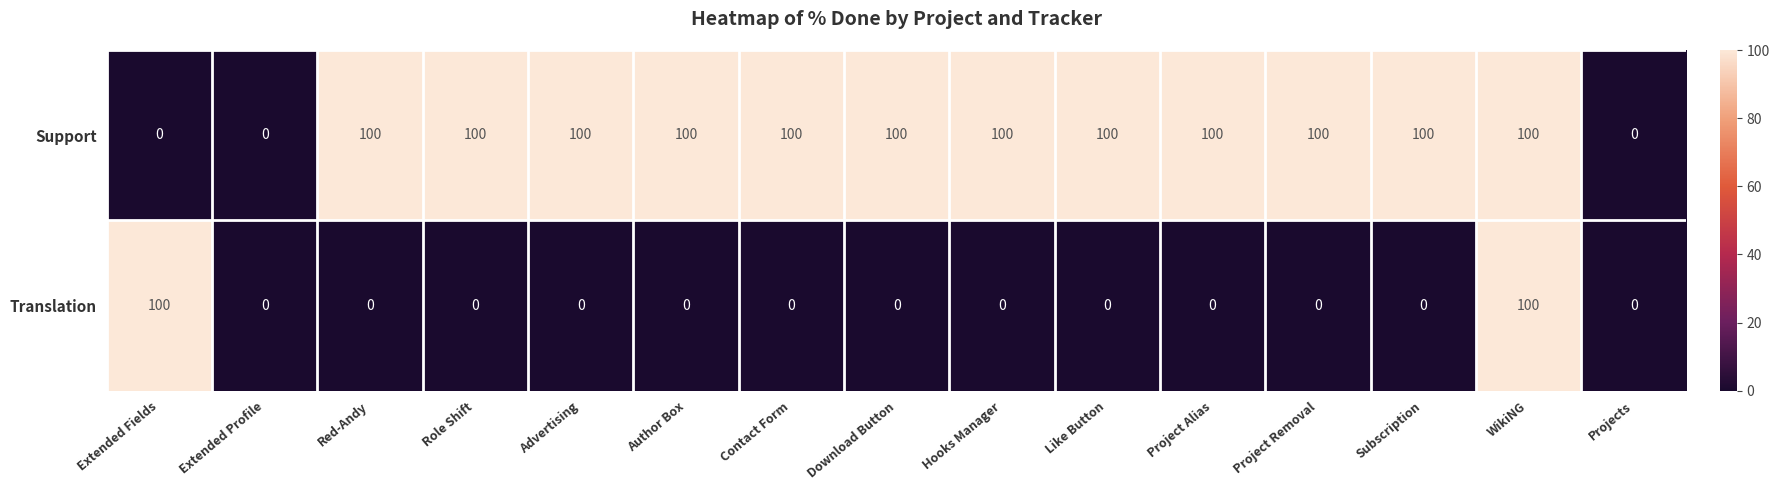

Which series has the largest total across all categories?

Support